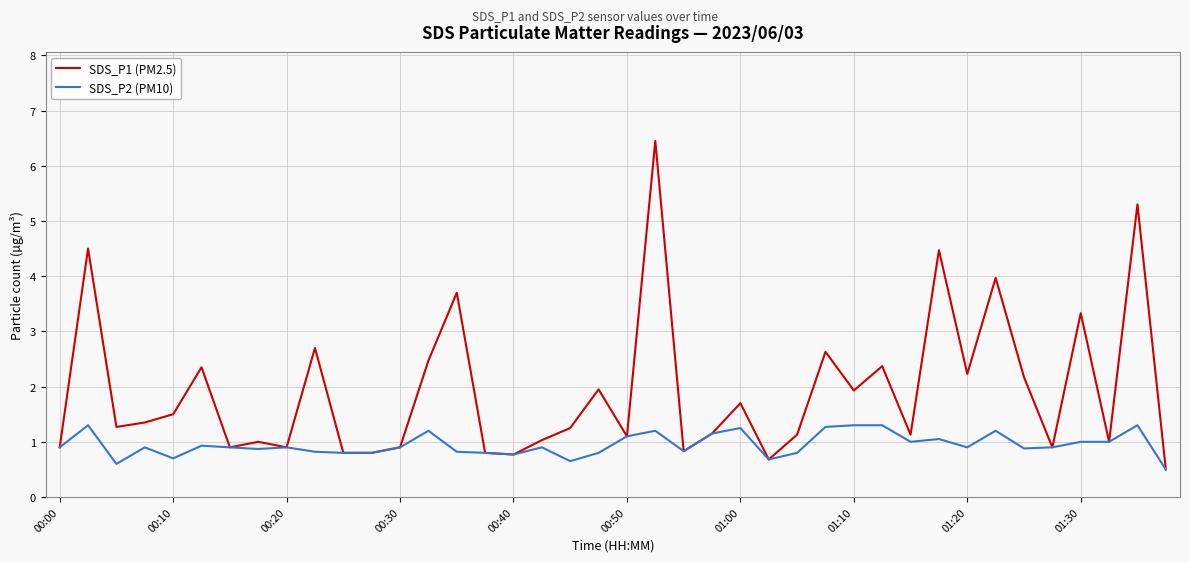

Which series has the largest total across all categories?

SDS_P1 (PM2.5)